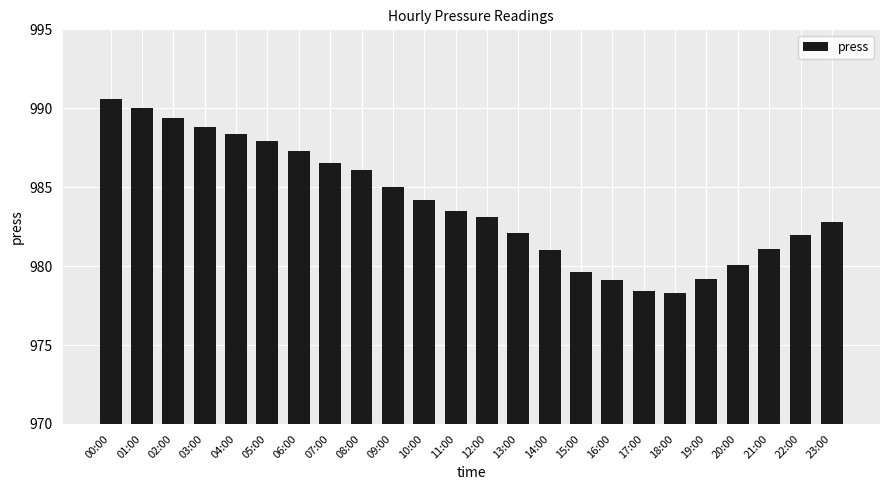

Reading right to left, extract all data points from this chart.

982.8	982.0	981.1	980.1	979.2	978.3	978.4	979.1	979.6	981.0	982.1	983.1	983.5	984.2	985.0	986.1	986.5	987.3	987.9	988.4	988.8	989.4	990.0	990.6